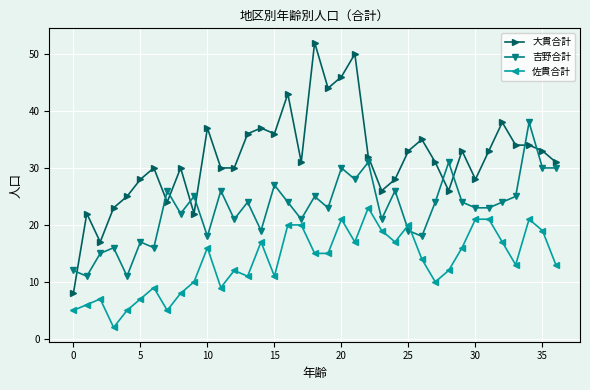

Rank the series by their average value, from highest to lowest.

大貫合計, 吉野合計, 佐貫合計